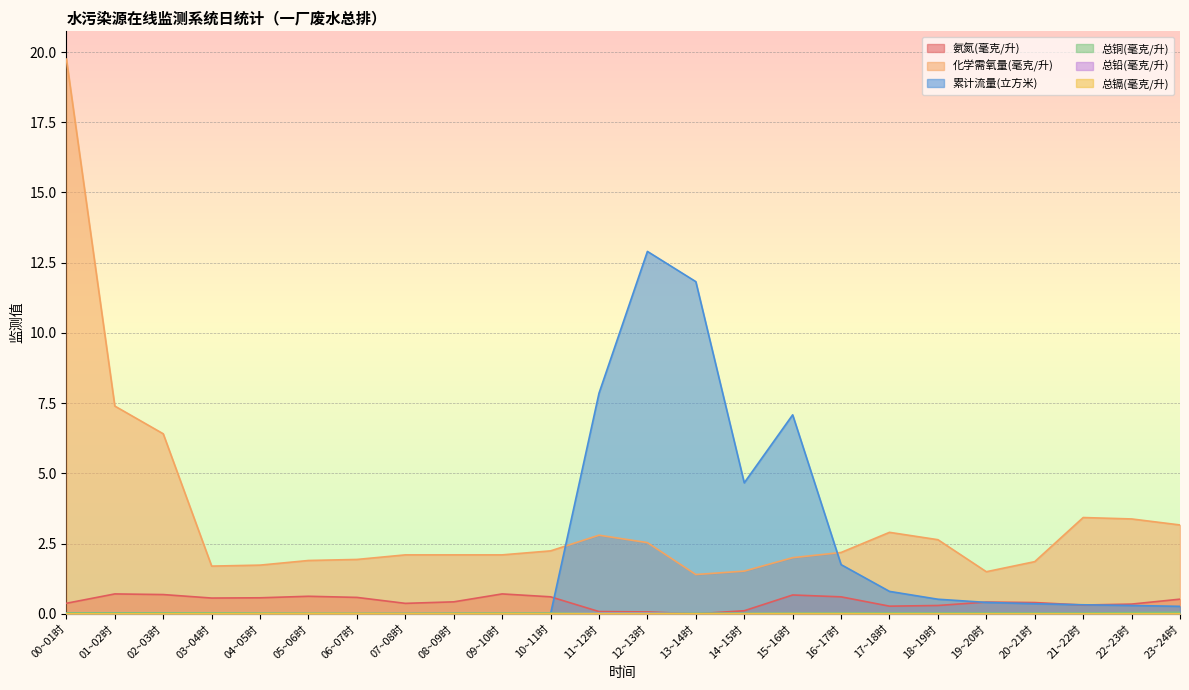

The value of 化学需氧量(毫克/升) at 12~13时 is 4.3. True or false?

False